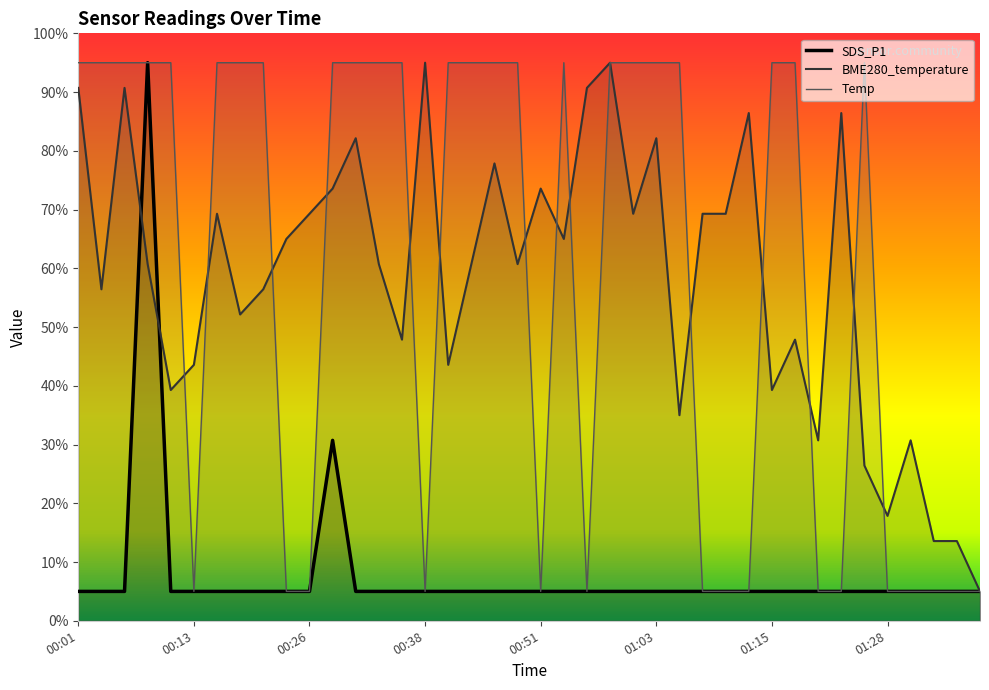

How many data points in SDS_P1 are above 5?

2